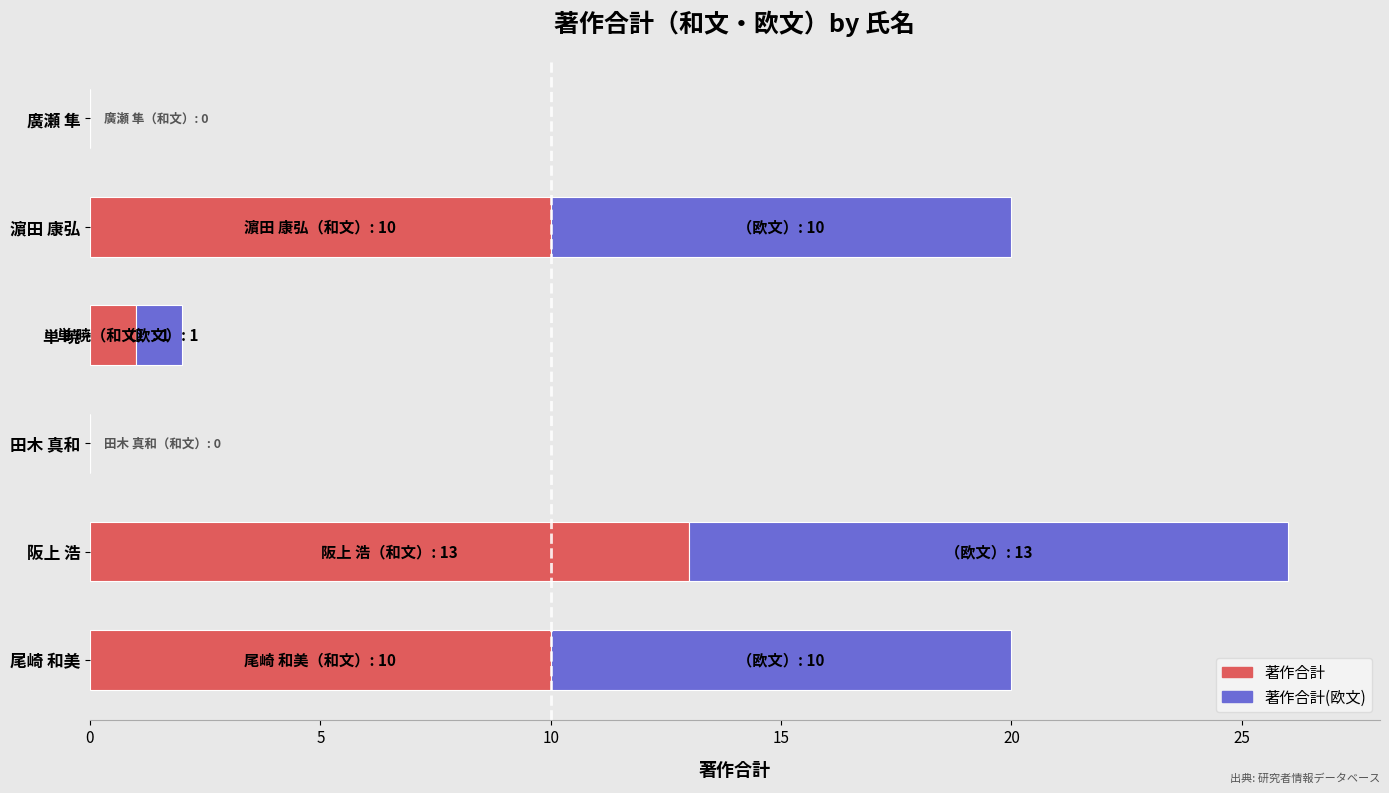

How many series are shown in this chart?

2